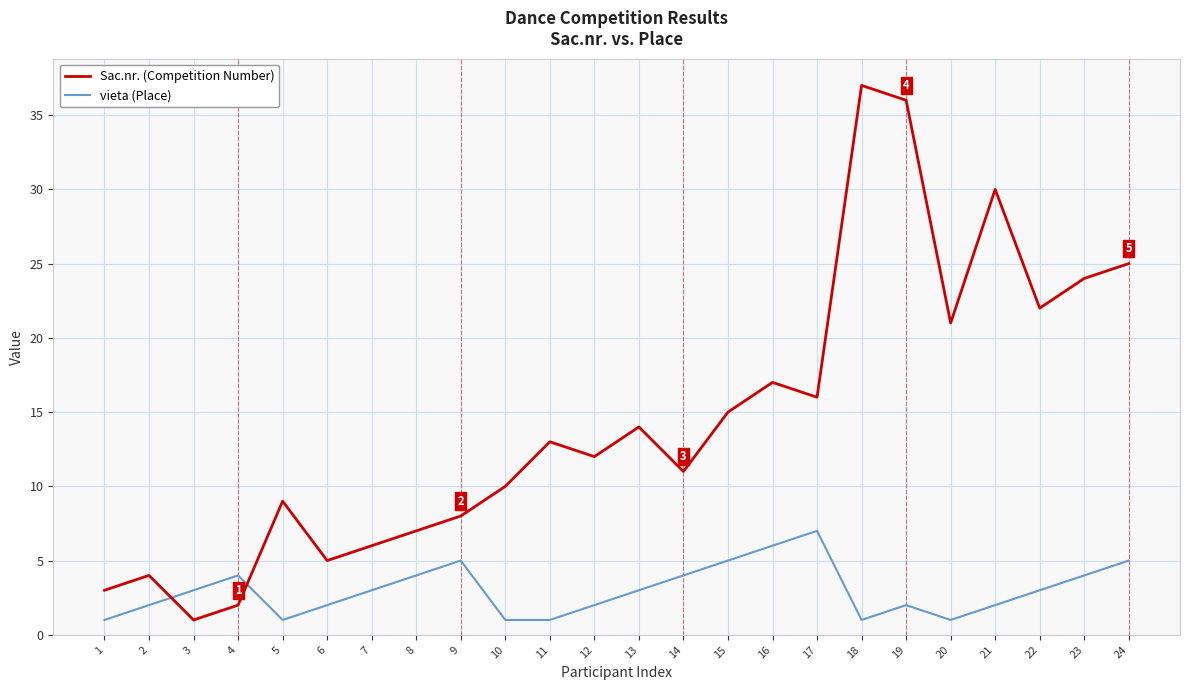

Is it true that vieta (Place) equals 1 at 9?

False